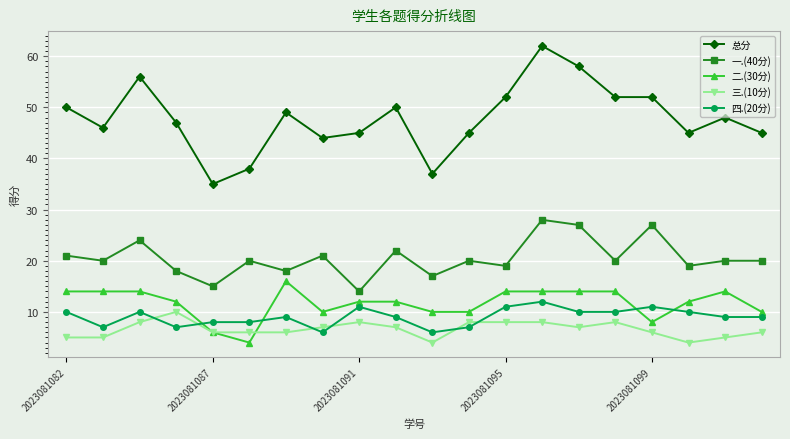

Which series has the largest total across all categories?

总分